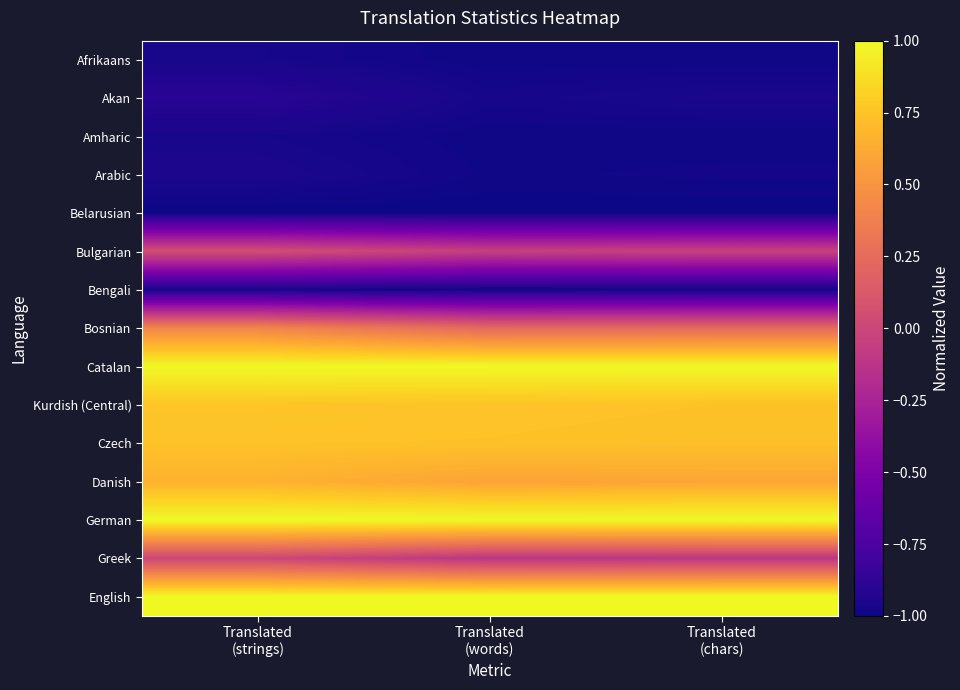

At which category does the chart reach its peak across all series?

Translated
(strings)